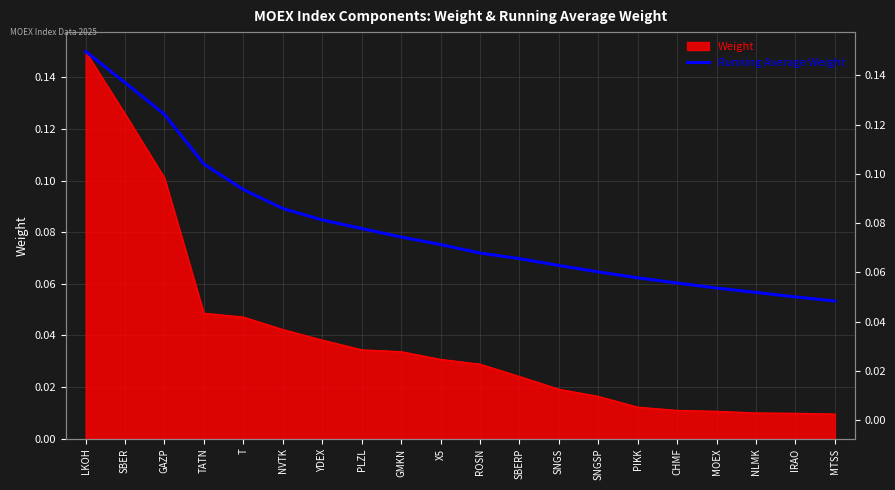

Count the values in the range 0 to 1.

20